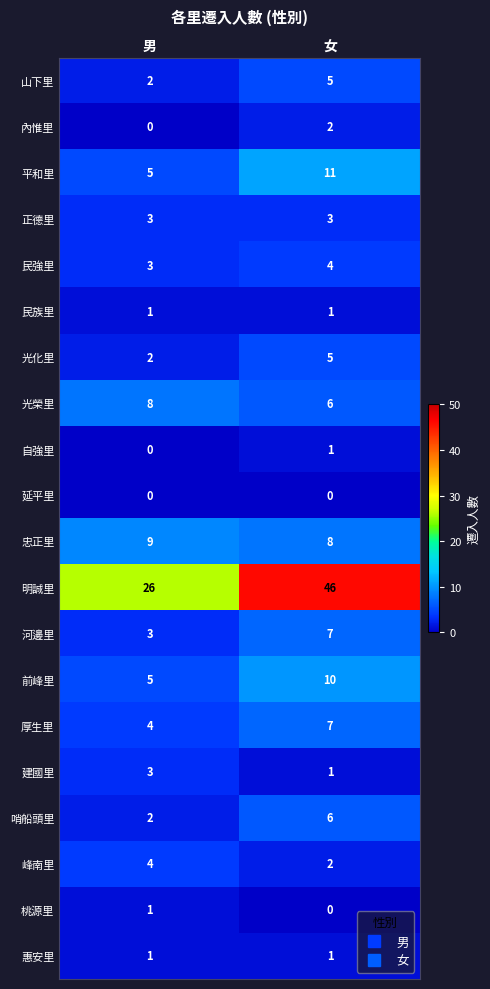

The value of 建國里 at 女 is 1. True or false?

True